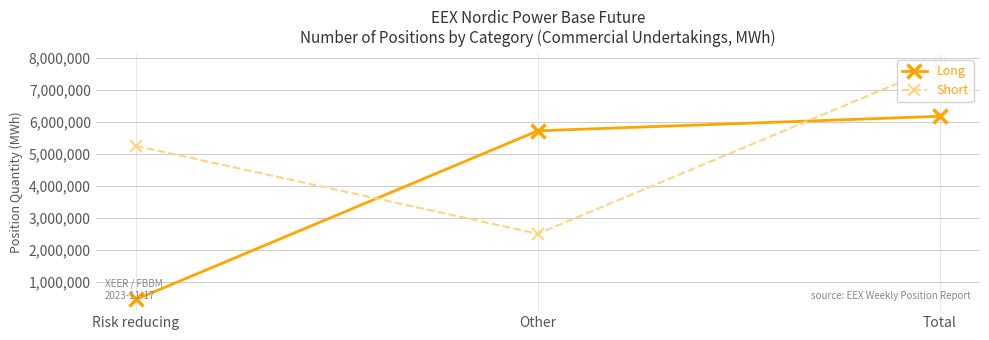

At which category does the chart reach its minimum across all series?

Risk reducing